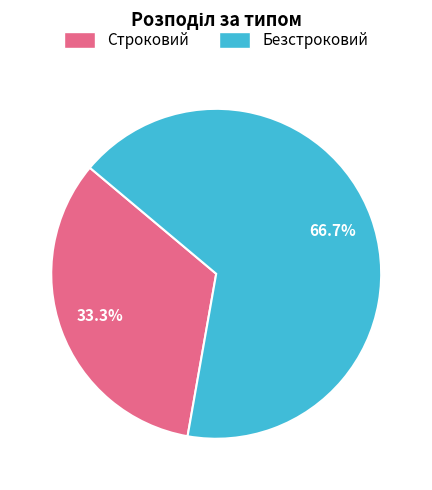

Does any single category account for the majority?

Yes